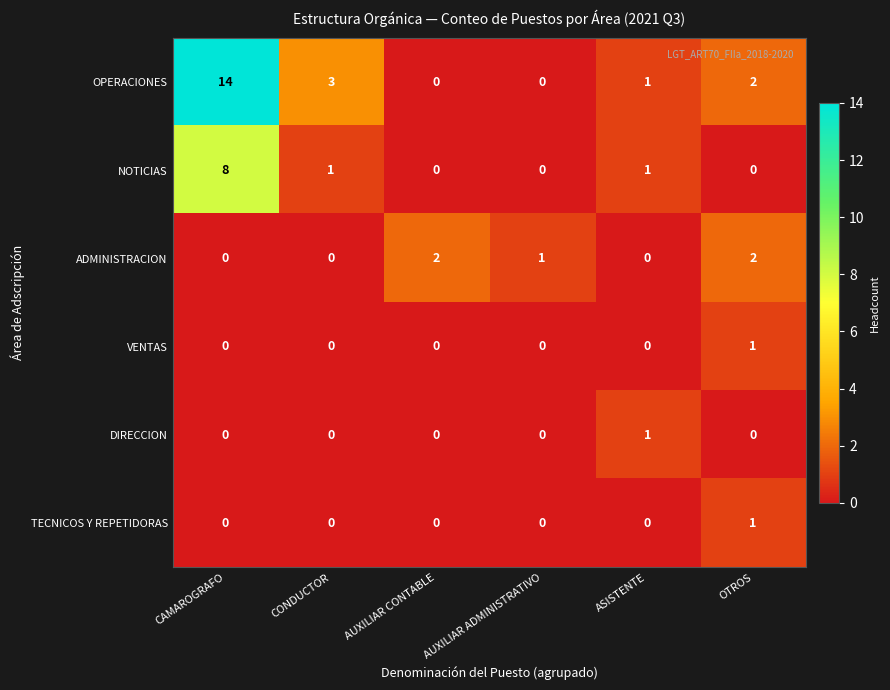

At which label does OPERACIONES first exceed 2?

CAMAROGRAFO